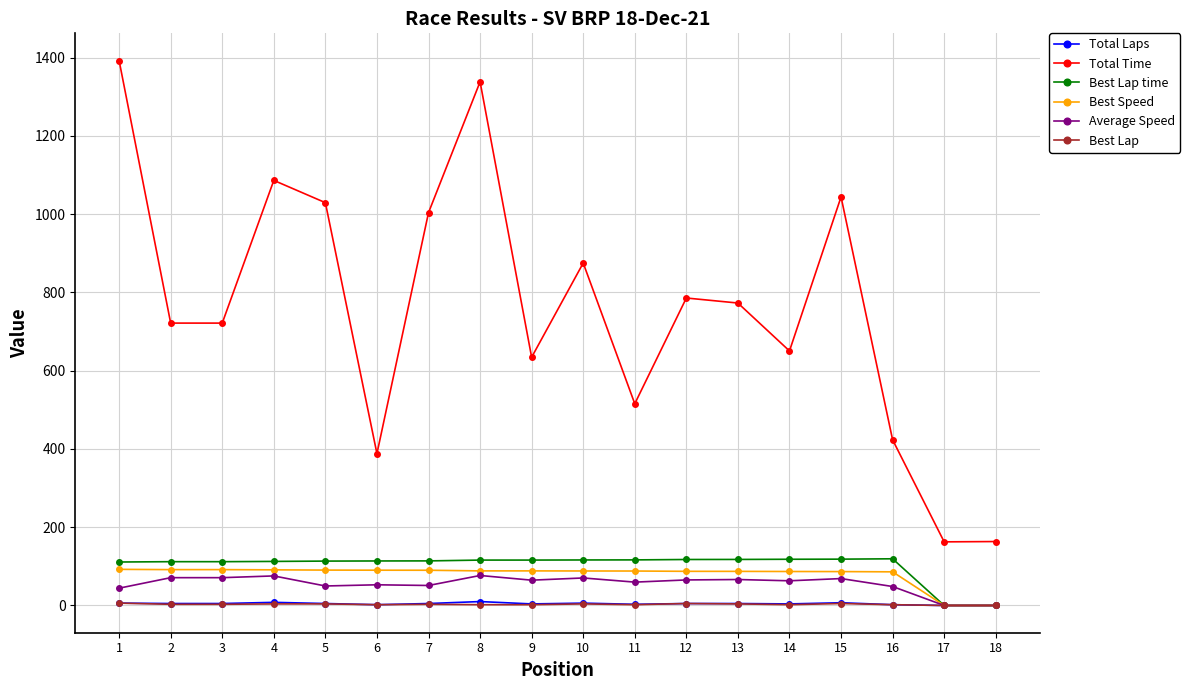

True or false: Best Lap time has a value of 116.5 at 11.

True